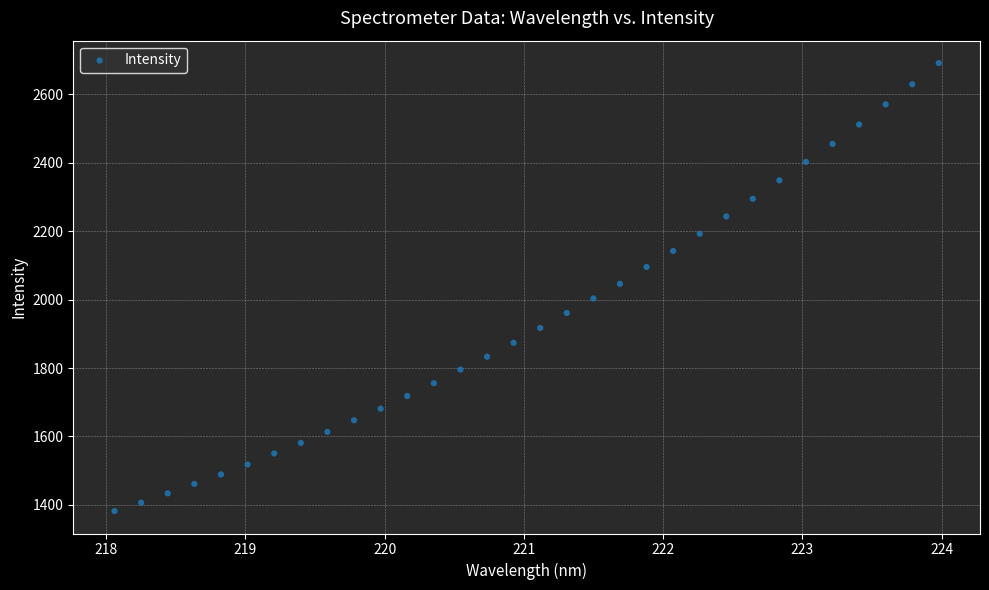

What is the range of Y values (max minus min)?

1309.1